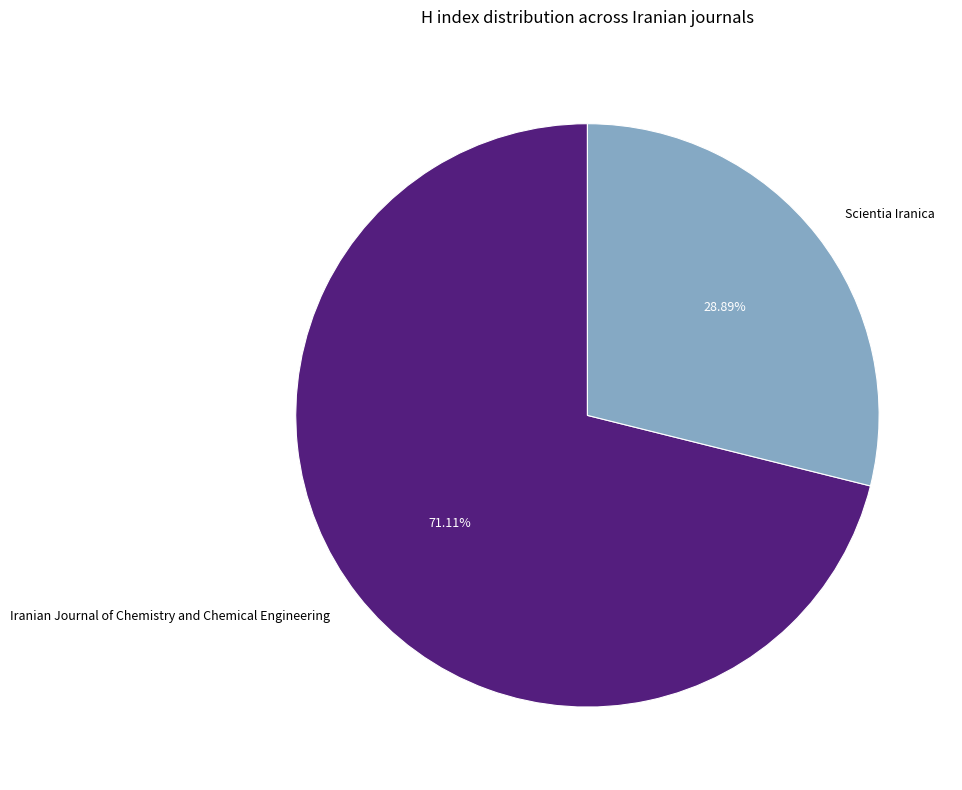

True or false: Iranian Journal of Chemistry and Chemical Engineering accounts for 71% of the total.

True